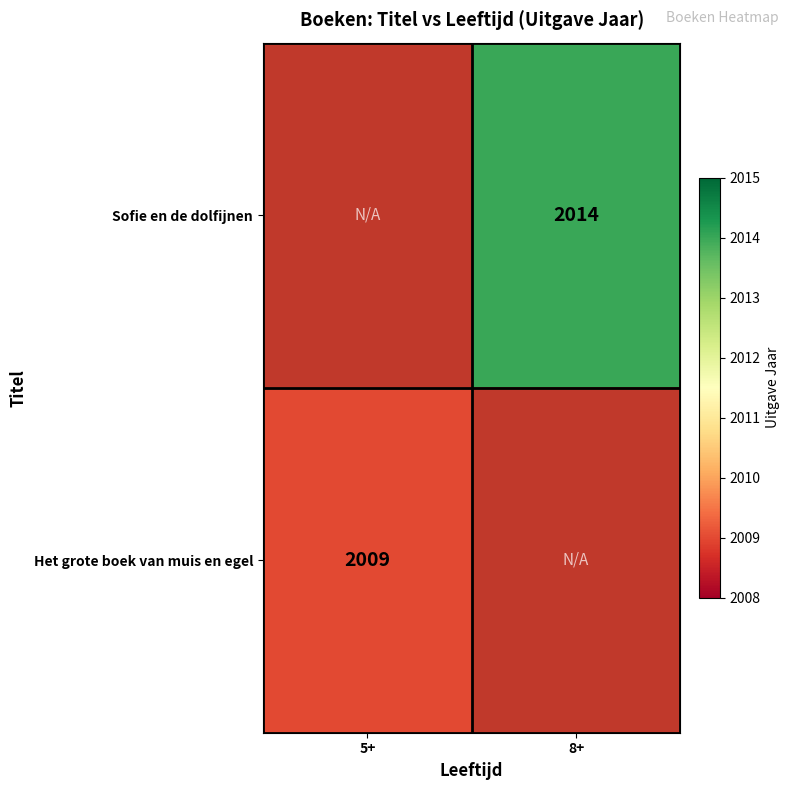

True or false: Sofie en de dolfijnen has a value of 2014 at 8+.

True